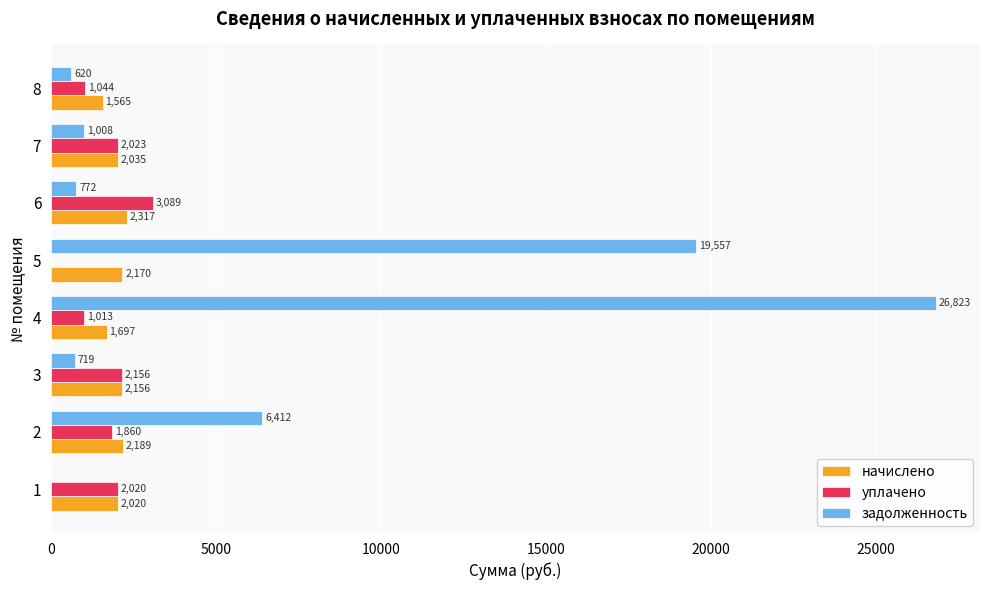

What is the average value of the задолженность series?

6988.9